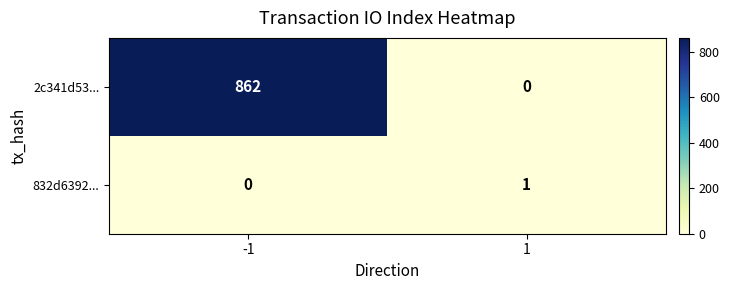

List the series in order of their overall mean, lowest first.

832d6392..., 2c341d53...